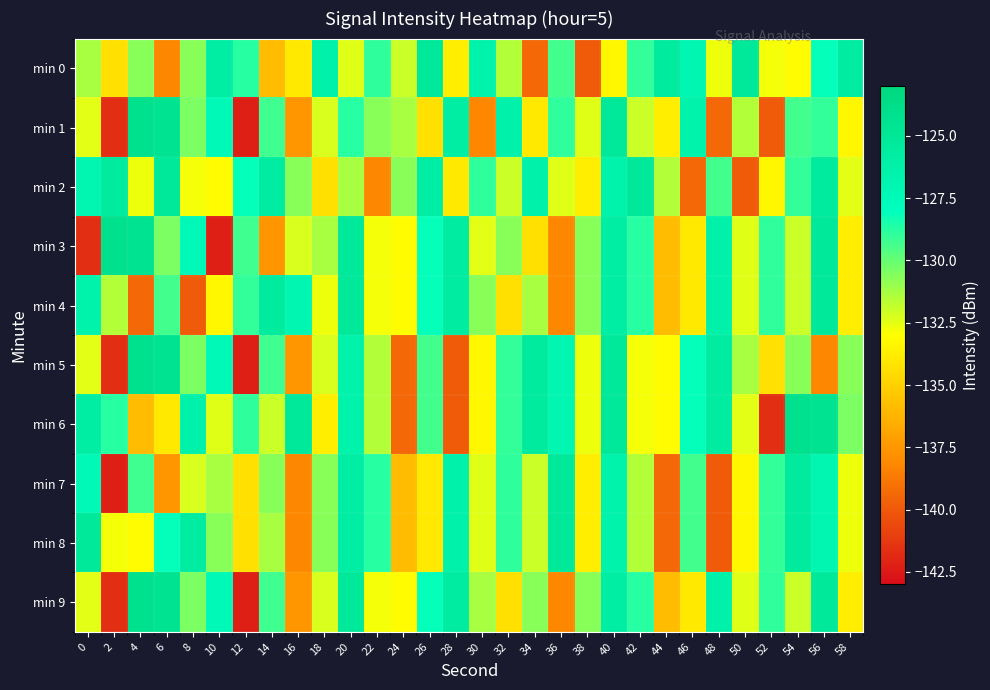

At which category does the chart reach its peak across all series?

4